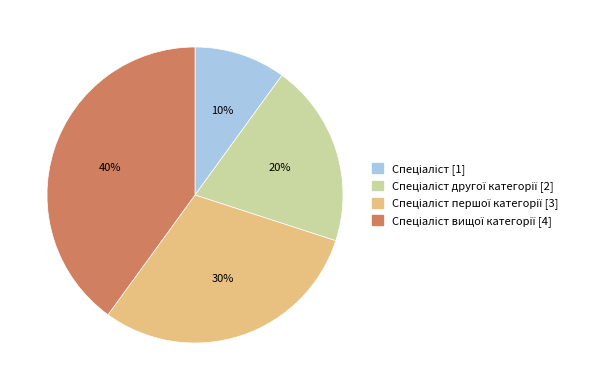

Does any single category account for the majority?

No